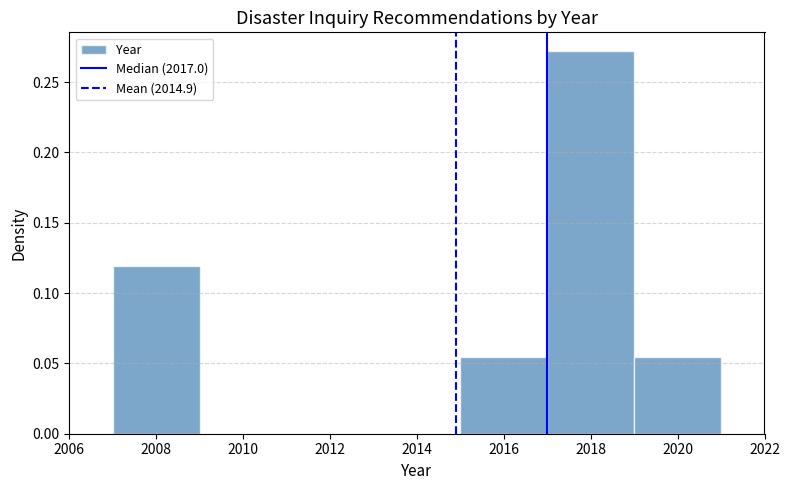

Reading left to right, transcribe this chart: for each bar, give the range it covers on the x-axis and its height. The values are not printed on the chart, so give them approximately, as read against the axis.

2007 to 2009: 0.120
2009 to 2011: 0
2011 to 2013: 0
2013 to 2015: 0
2015 to 2017: 0.055
2017 to 2019: 0.270
2019 to 2021: 0.055